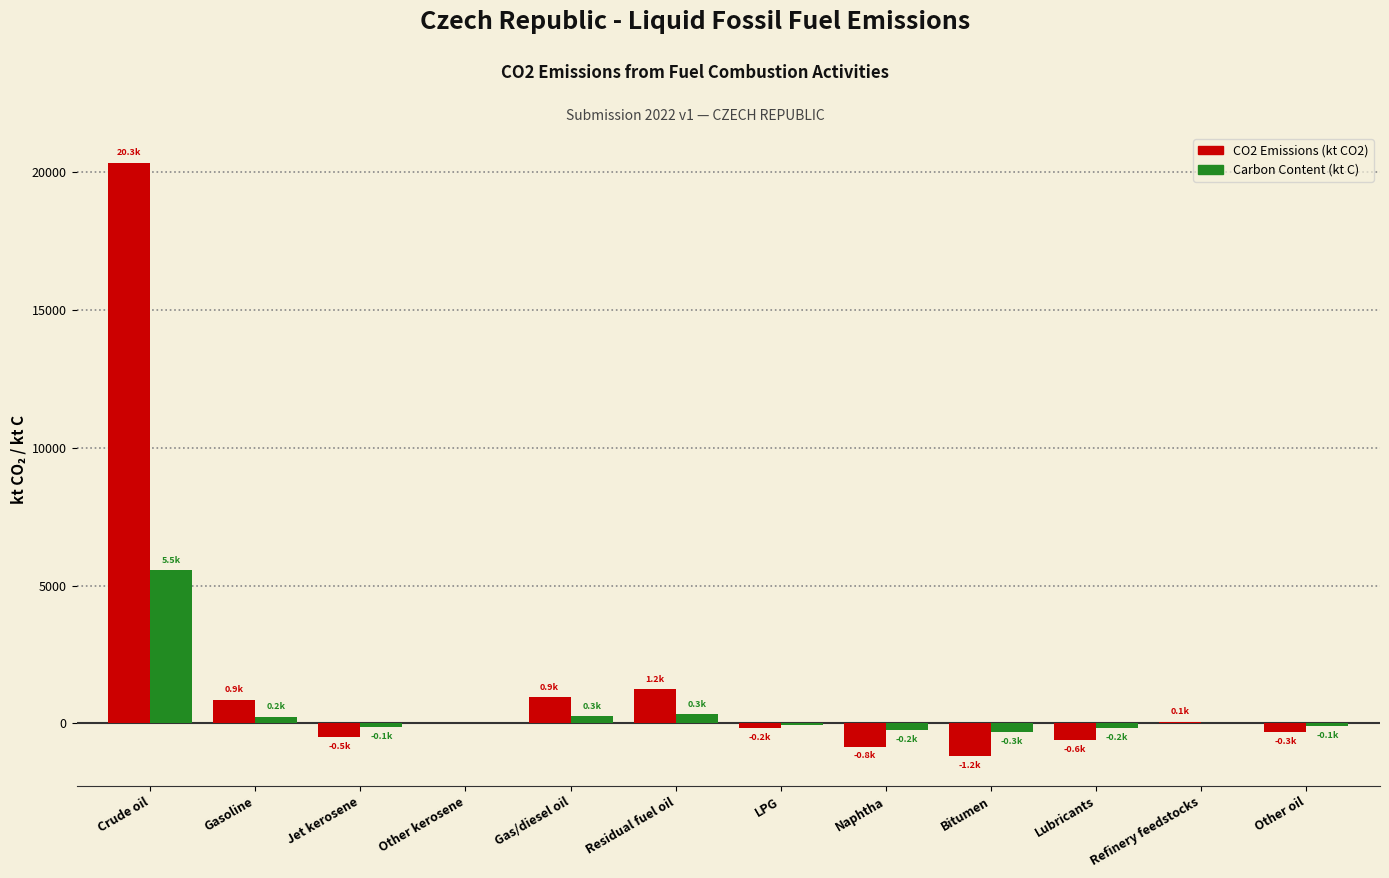

The CO2 Emissions (kt CO2) series shows 1235.6 at Residual fuel oil. True or false?

True